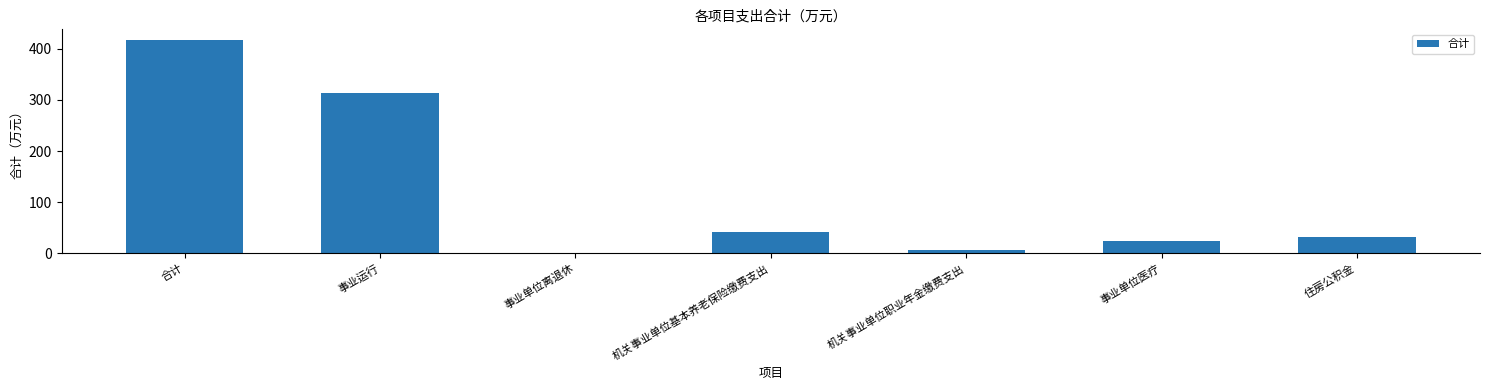

At which label does the data first exceed 31?

合计